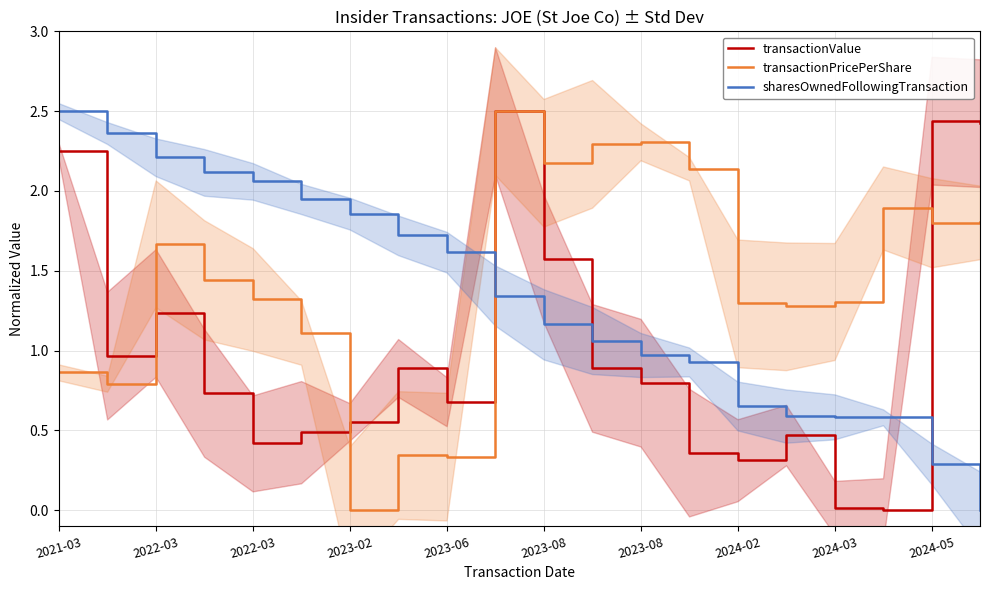

What is the value of the sharesOwnedFollowingTransaction point at the 11th from the left?

1.2